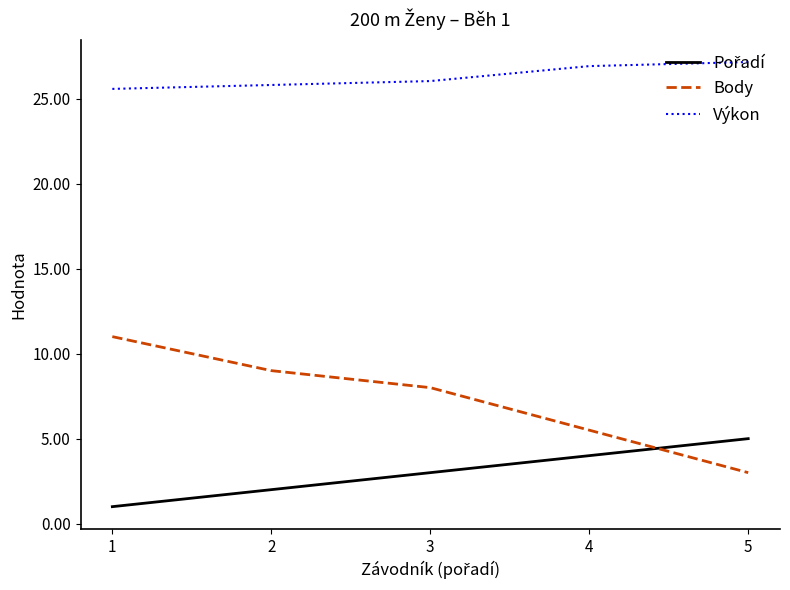

Rank the categories by Body value from lowest to highest.

5, 4, 3, 2, 1